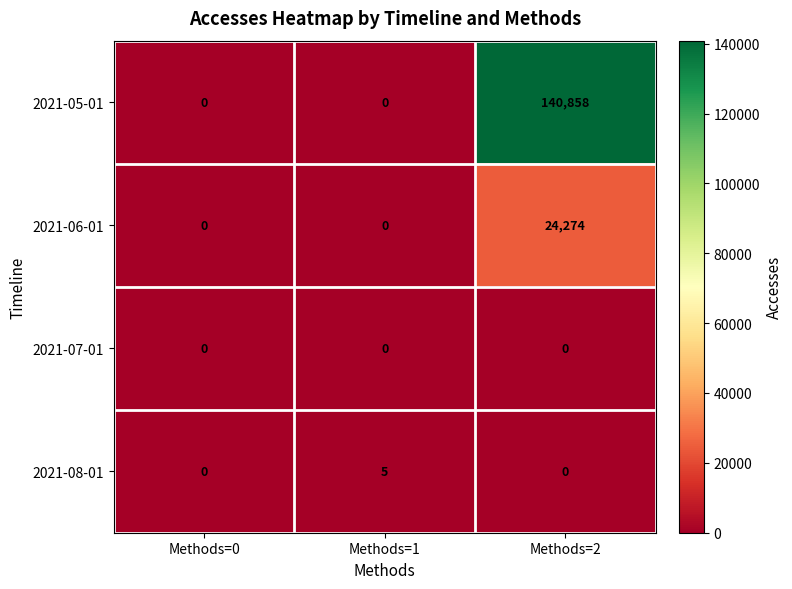

The 2021-05-01 series shows -80145 at Methods=1. True or false?

False